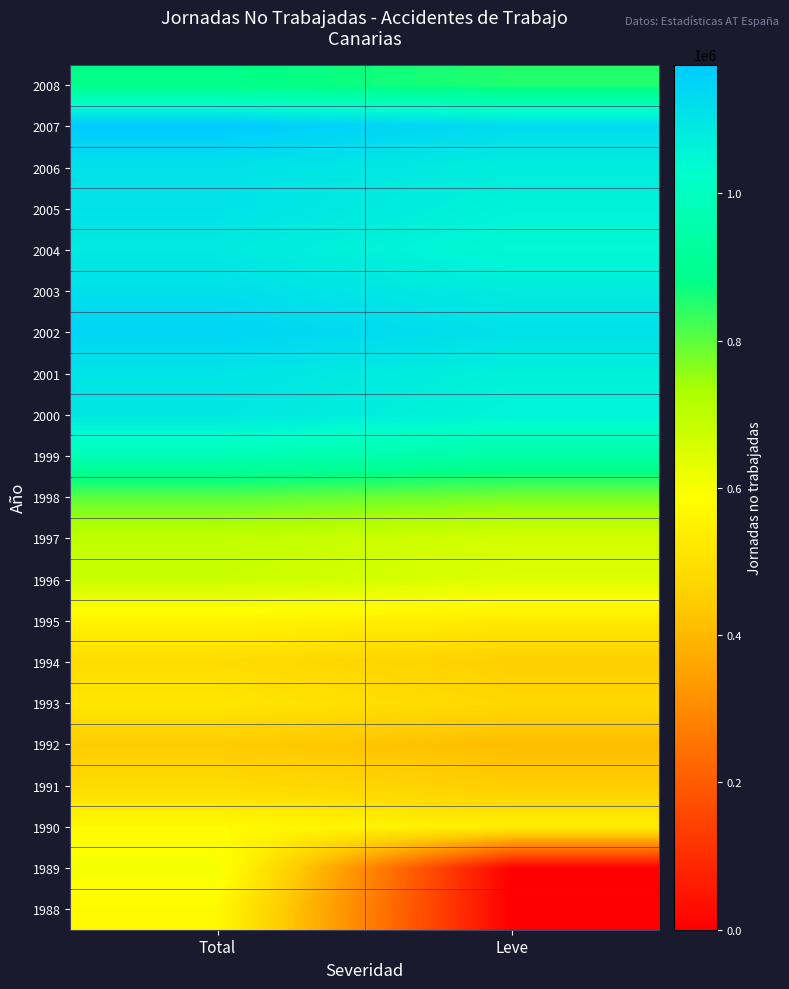

At which category is the sum across all series the highest?

Total